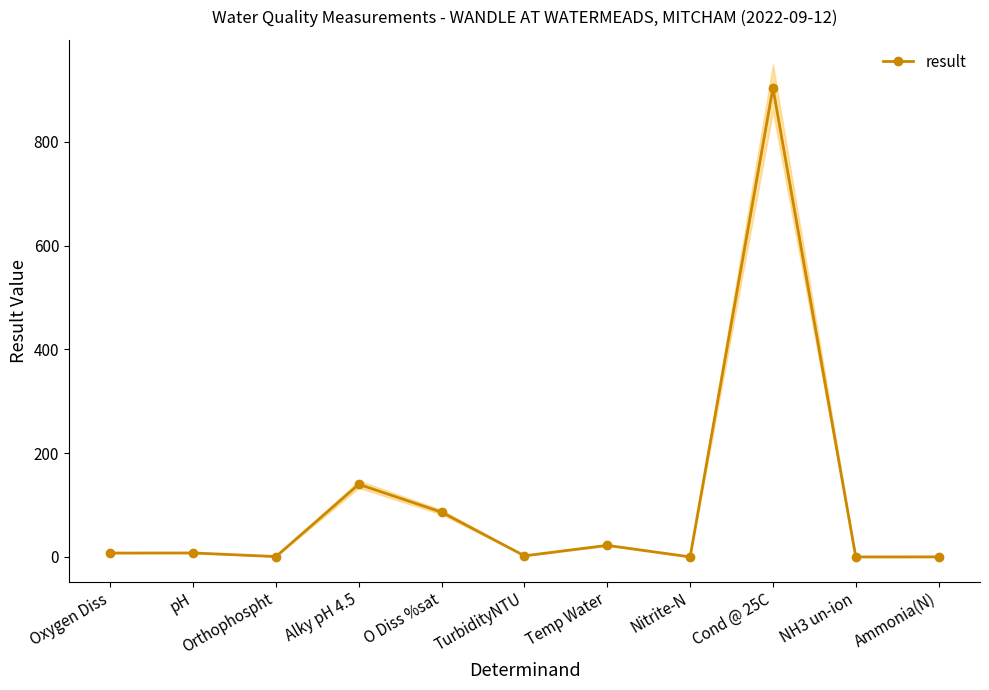

What is the average value?

106.4